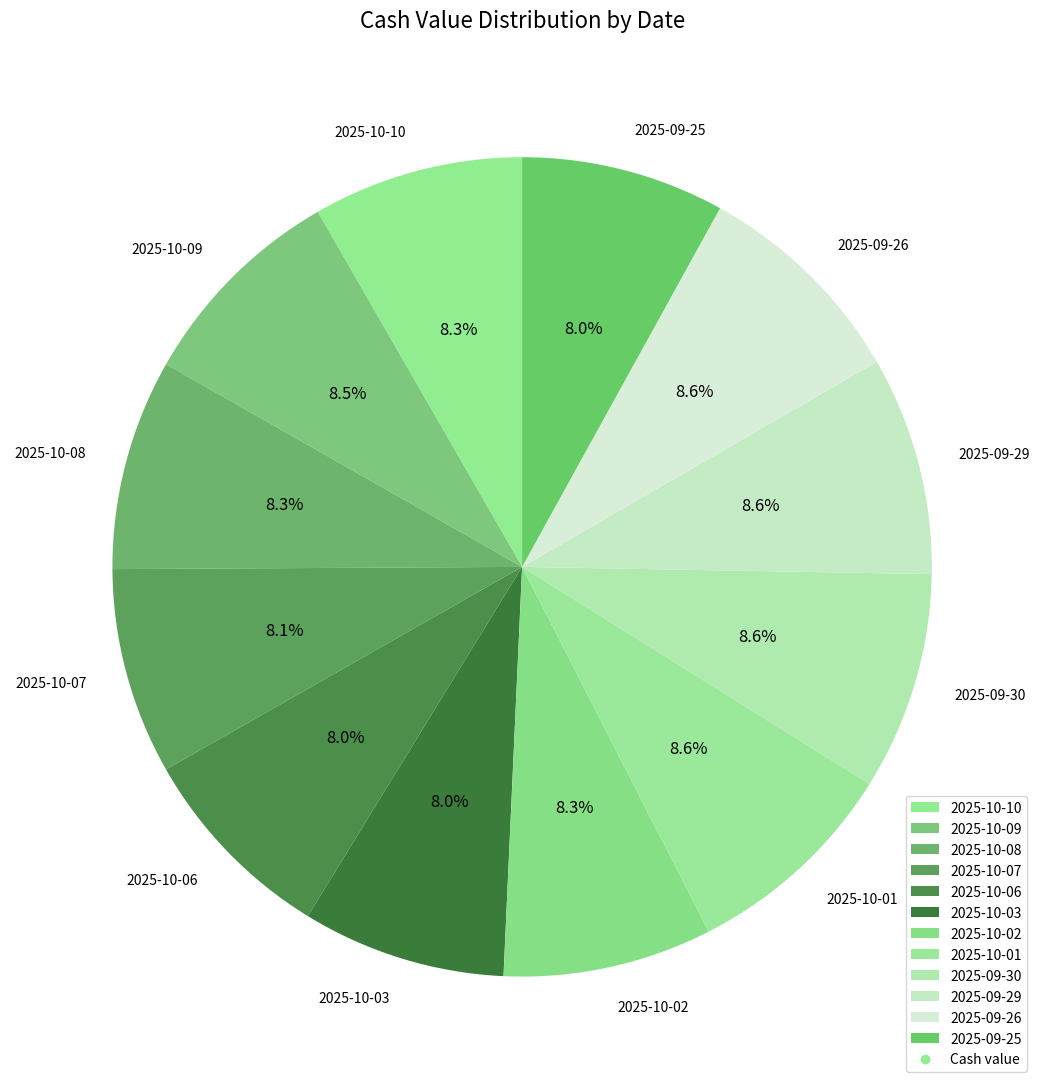

Approximately how many times larger is the value at 2025-10-01 compared to 2025-10-10?

1.0